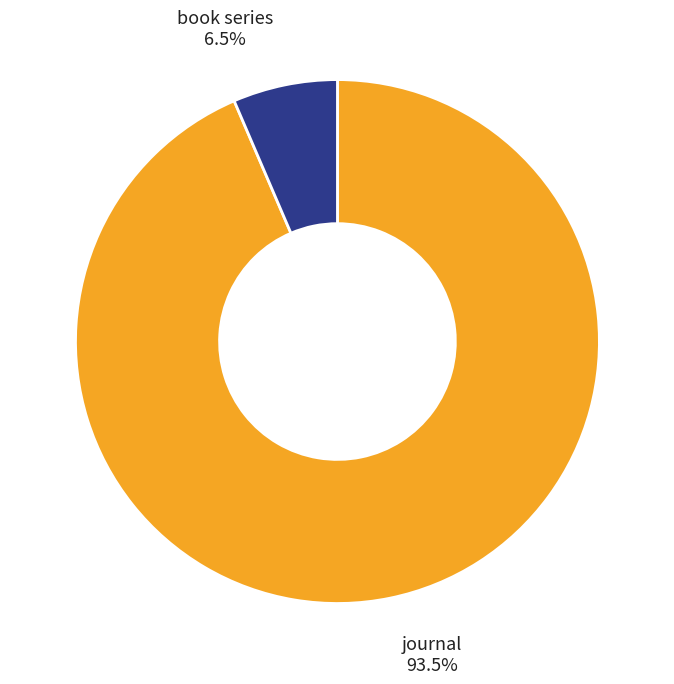

Does any single category account for the majority?

Yes